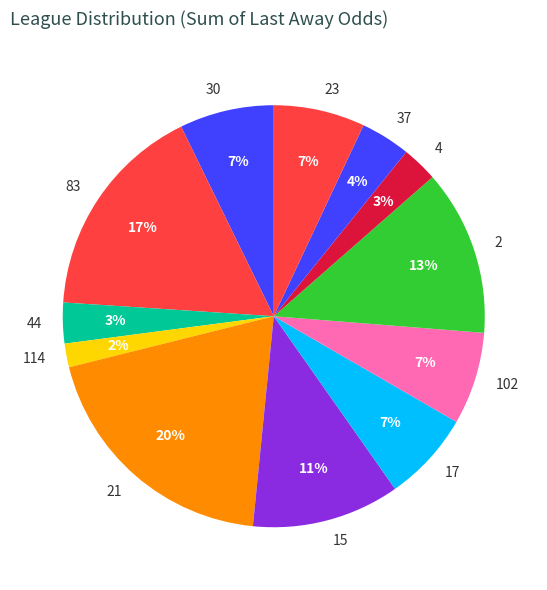

True or false: 44 accounts for 11% of the total.

False